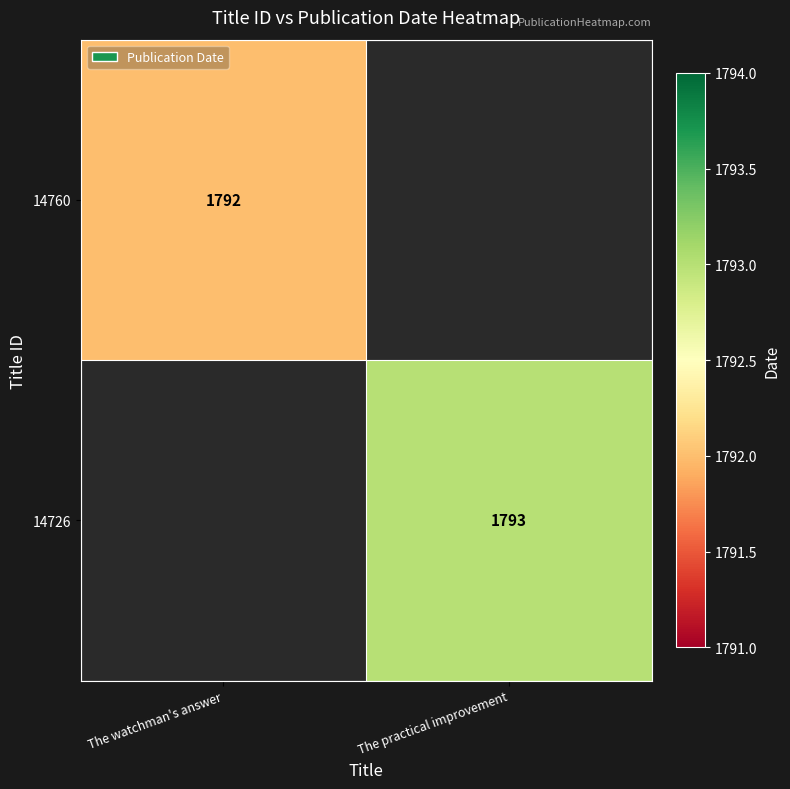

At which category is the sum across all series the highest?

The practical improvement